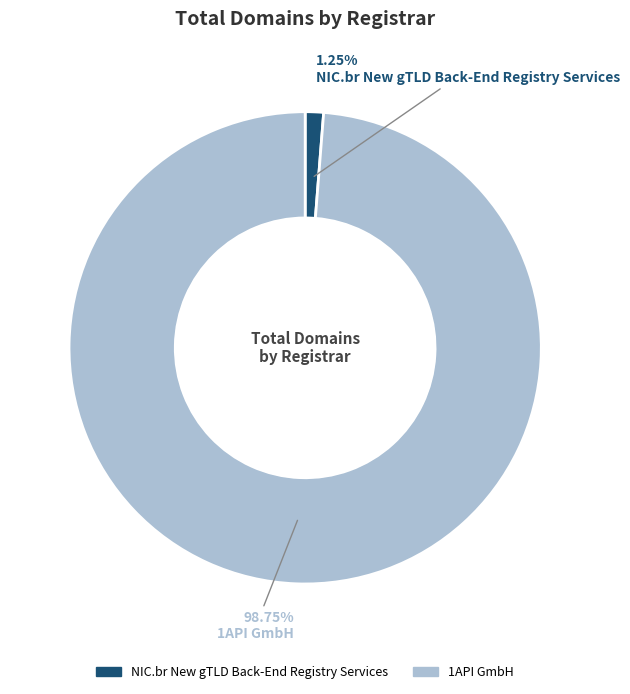

To the nearest percent, what is the combined percentage of NIC.br New gTLD Back-End Registry Services and 1API GmbH?

100%